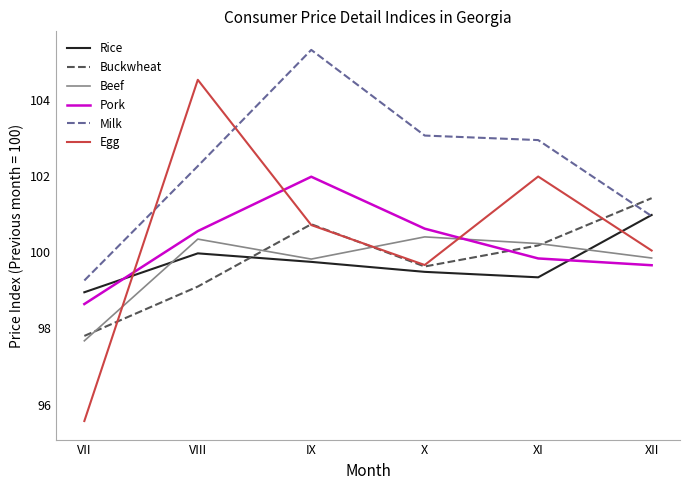

What is the approximate value of Pork at XII?

99.7